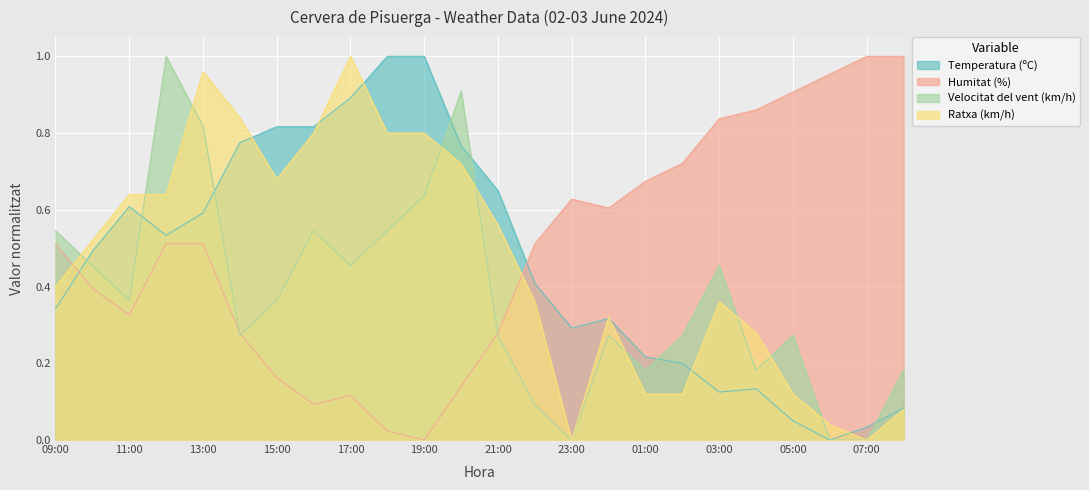

True or false: Humitat (%) has a value of 0.6 at 08:00.

False